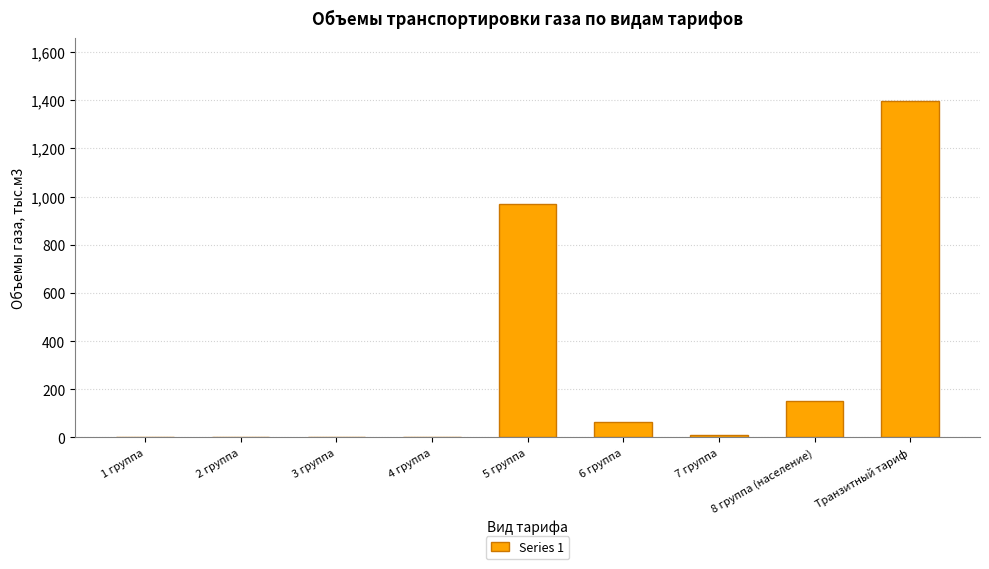

Reading left to right, extract all data points from this chart.

1 группа=0.0	2 группа=0.0	3 группа=0.0	4 группа=0.0	5 группа=970.3	6 группа=65.5	7 группа=9.1	8 группа (население)=151.8	Транзитный тариф=1397.9